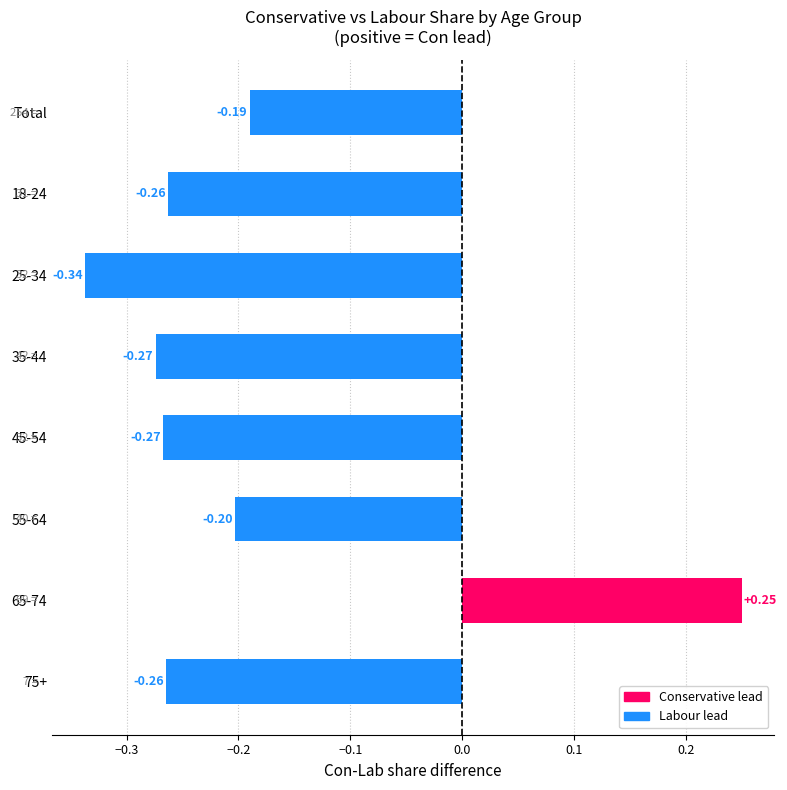

What is the difference between the maximum and minimum values?

0.6